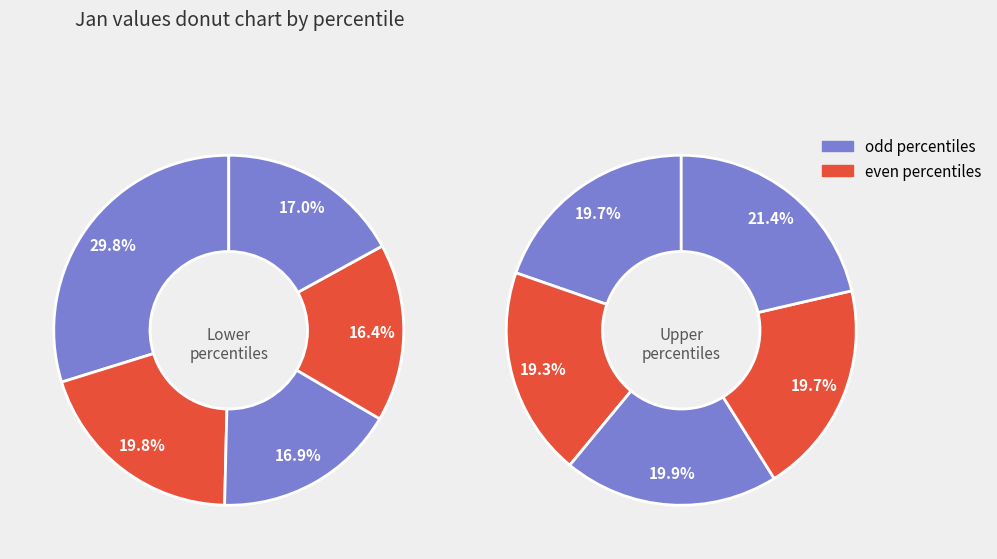

Is there any slice that represents more than half of the pie?

No